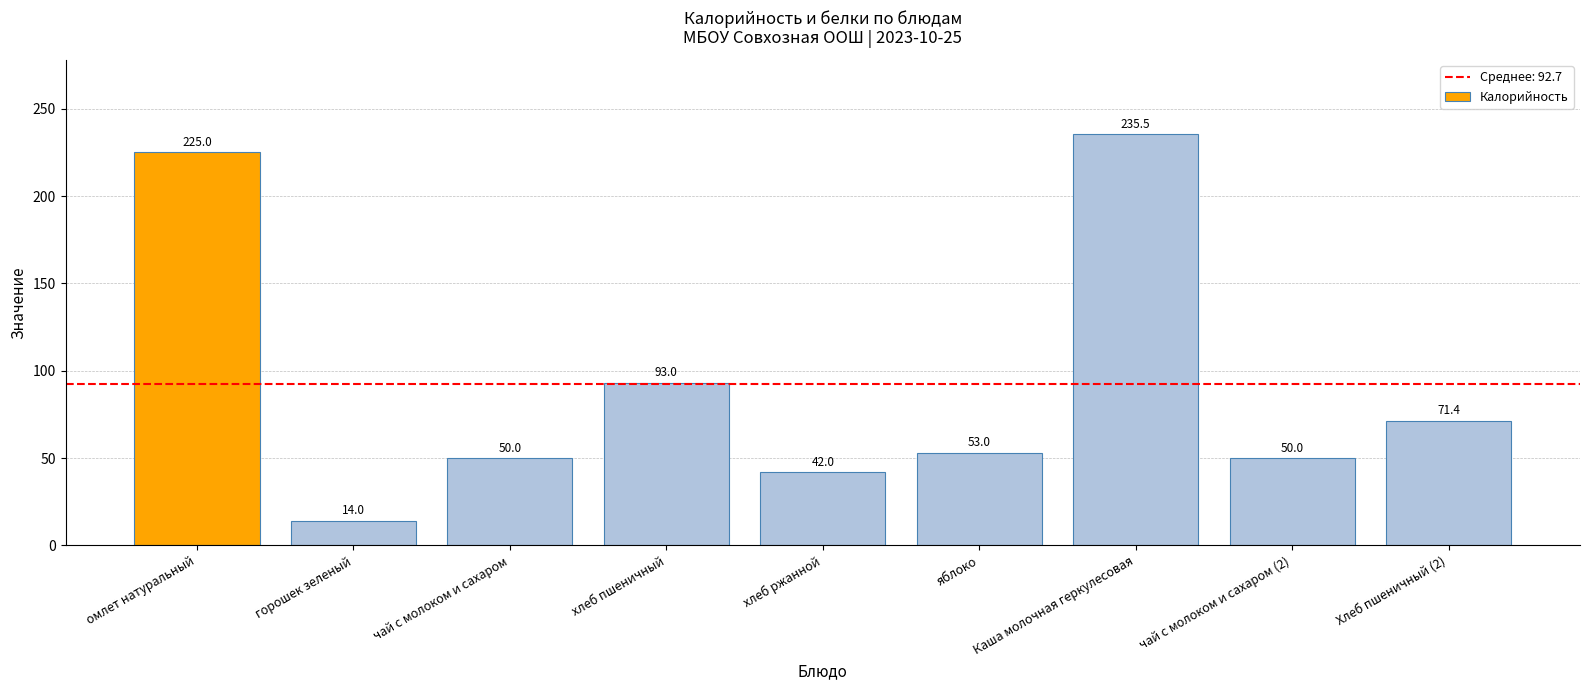

The chart shows a value of 133.3 at хлеб пшеничный. True or false?

False